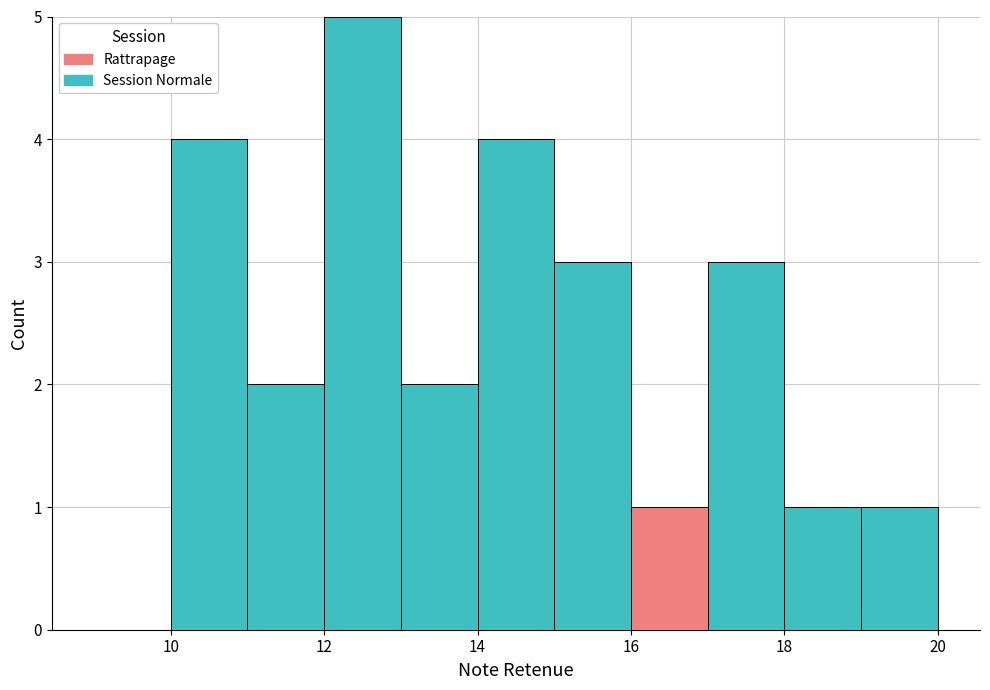

Which range on the x-axis has the tallest stacked bar (by total height)?

12 to 13